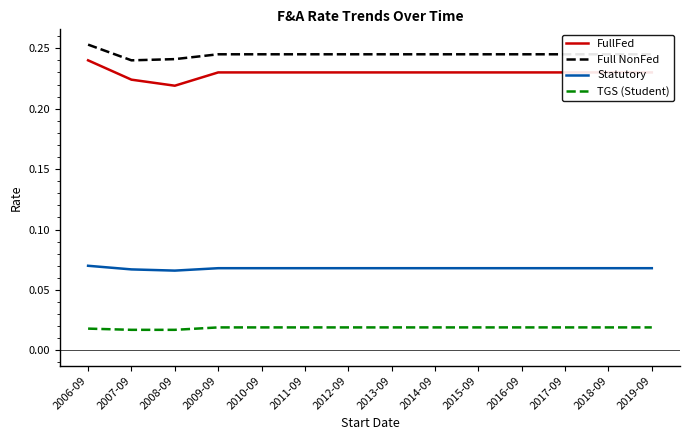

Which series has the largest range (max minus min)?

FullFed